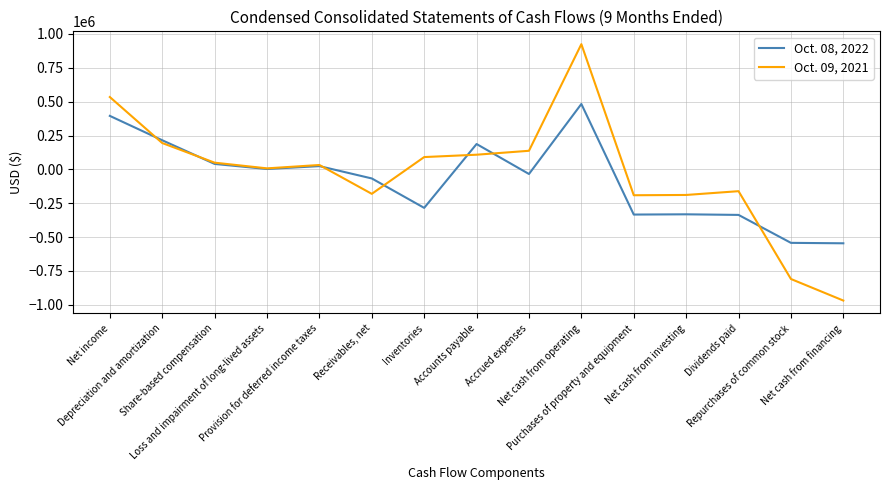

What is the greatest value displayed?

924936